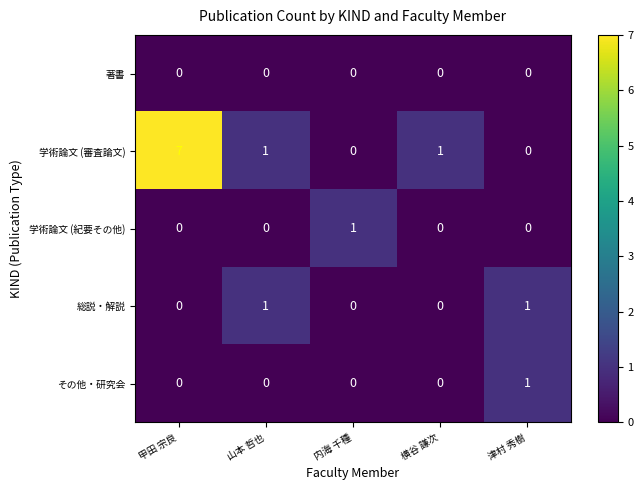

What is the difference between the highest and lowest values at 甲田 宗良?

7